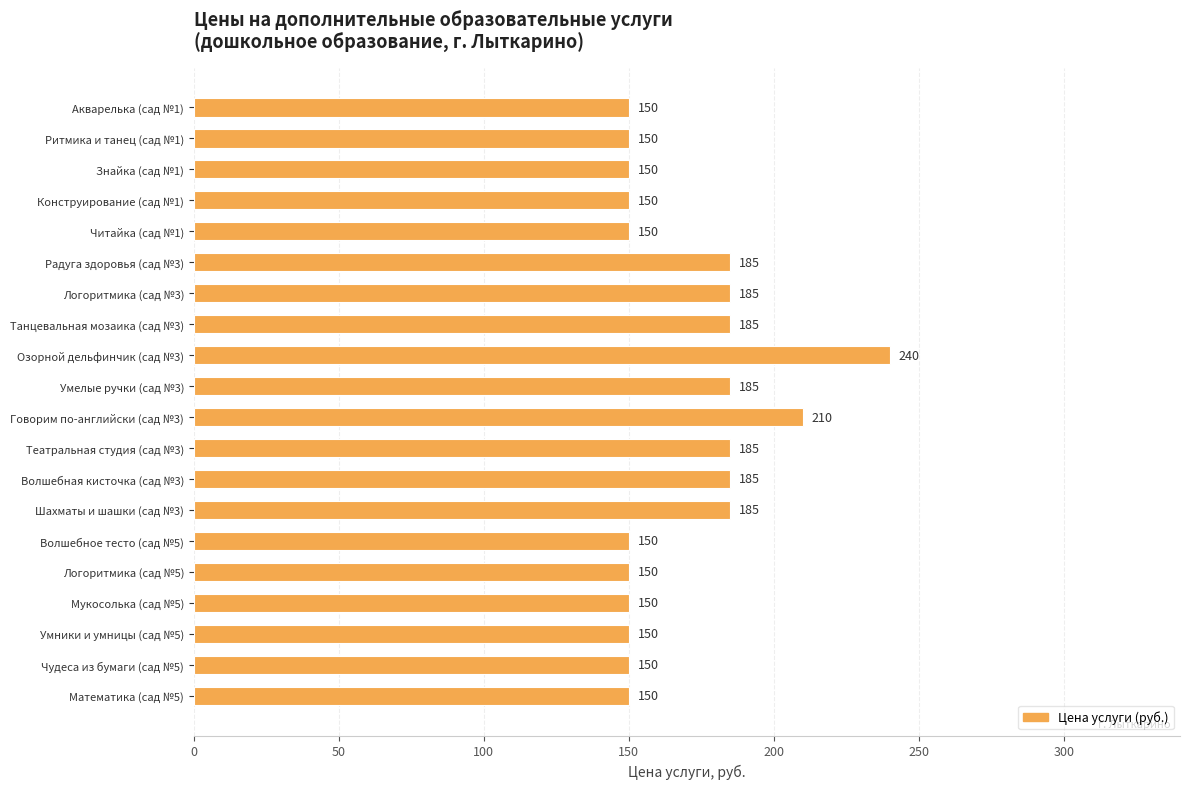

What is the smallest value displayed?

150